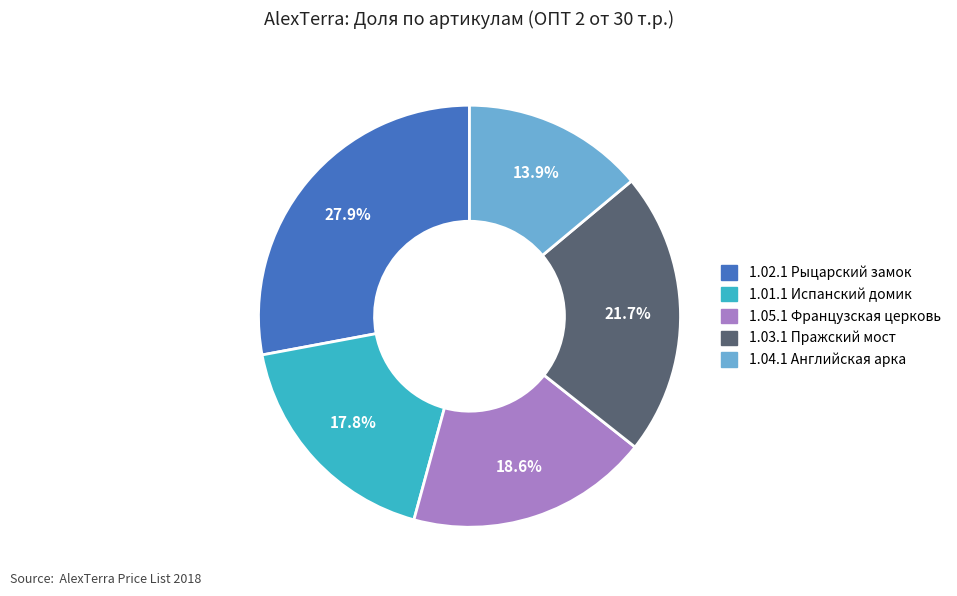

The 1.02.1 Рыцарский замок slice represents 14% of the pie. True or false?

False